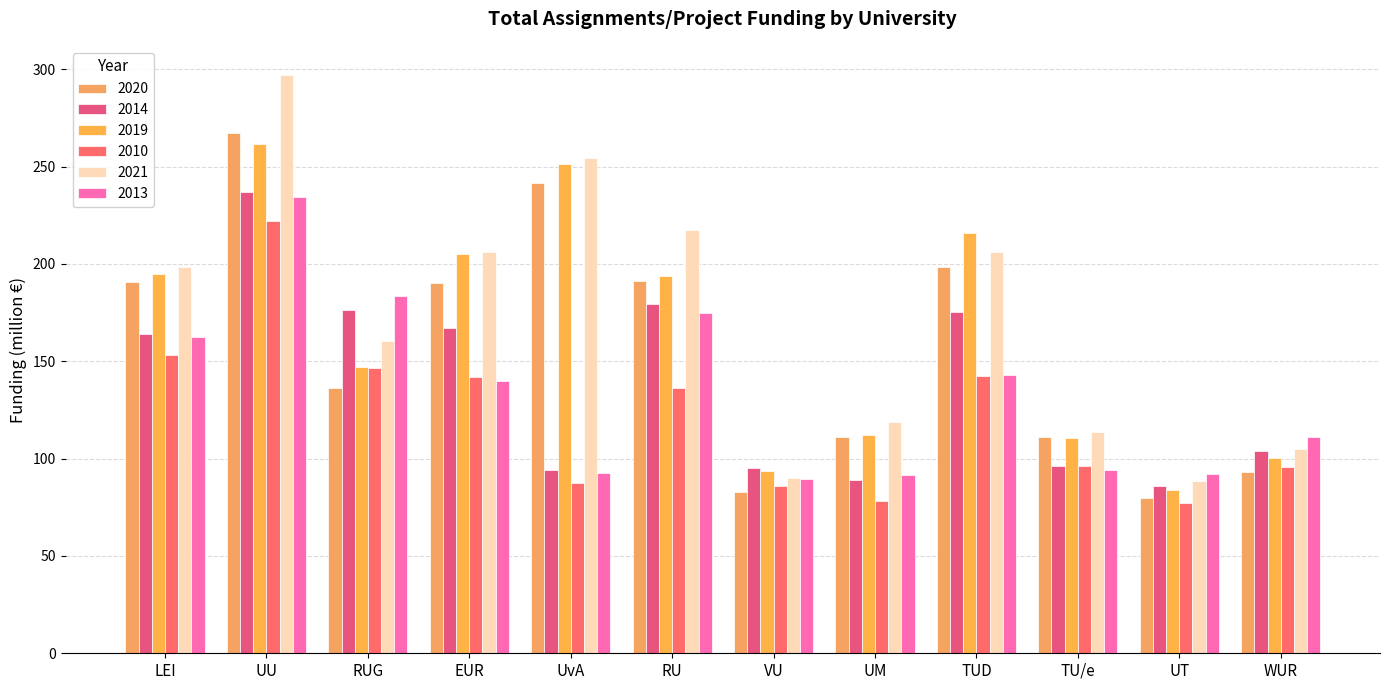

How many values in the 2014 series are below 164?

6